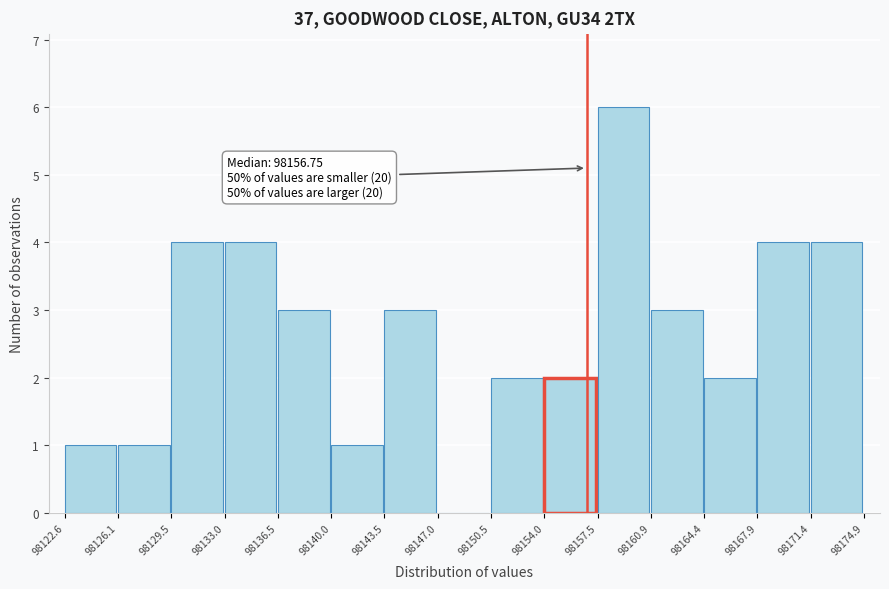

Over which range of the x-axis is the bar tallest?

98157.5 to 98160.9